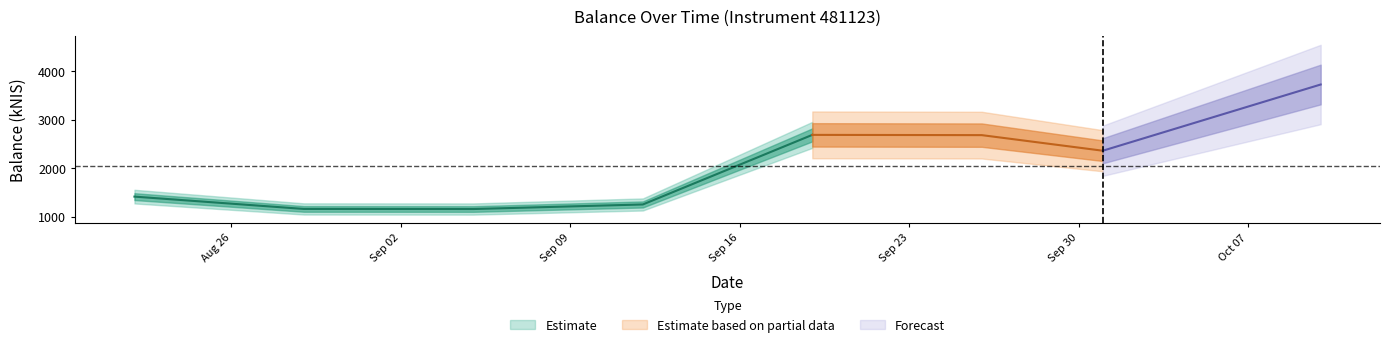

At which label is the value closest to 2442?

2024-10-01